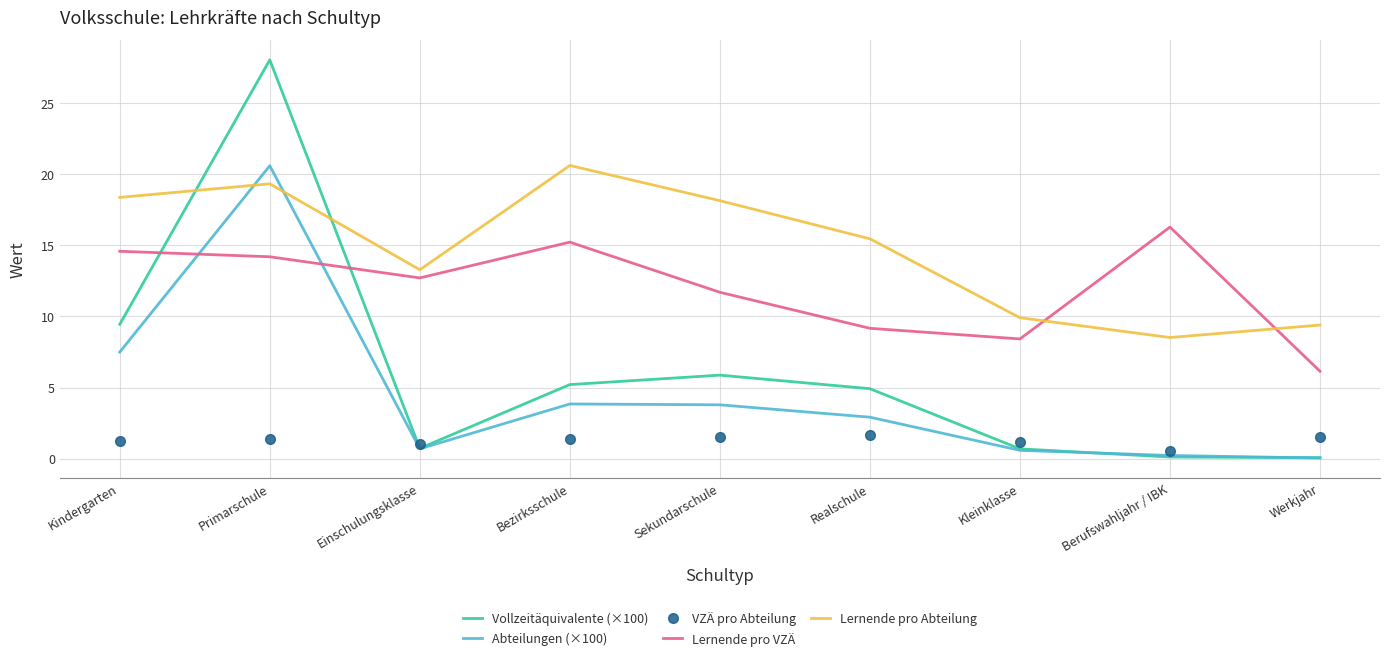

What is the maximum value shown in the chart?

28.0